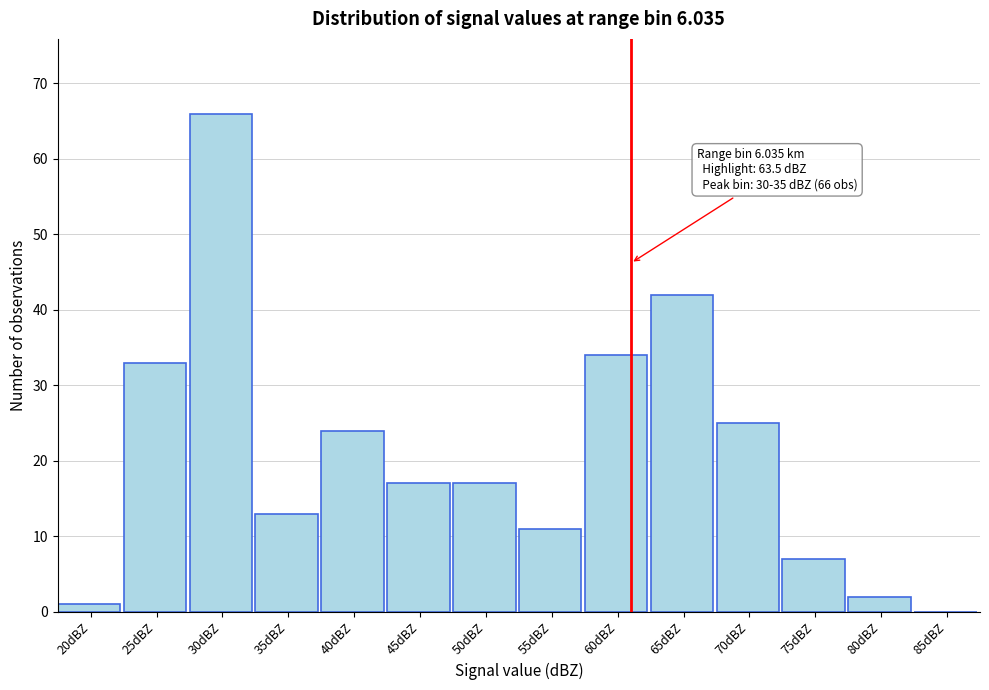

Reading left to right, list all the values displayed in this chart.

20dBZ=1	25dBZ=33	30dBZ=66	35dBZ=13	40dBZ=24	45dBZ=17	50dBZ=17	55dBZ=11	60dBZ=34	65dBZ=42	70dBZ=25	75dBZ=7	80dBZ=2	85dBZ=0